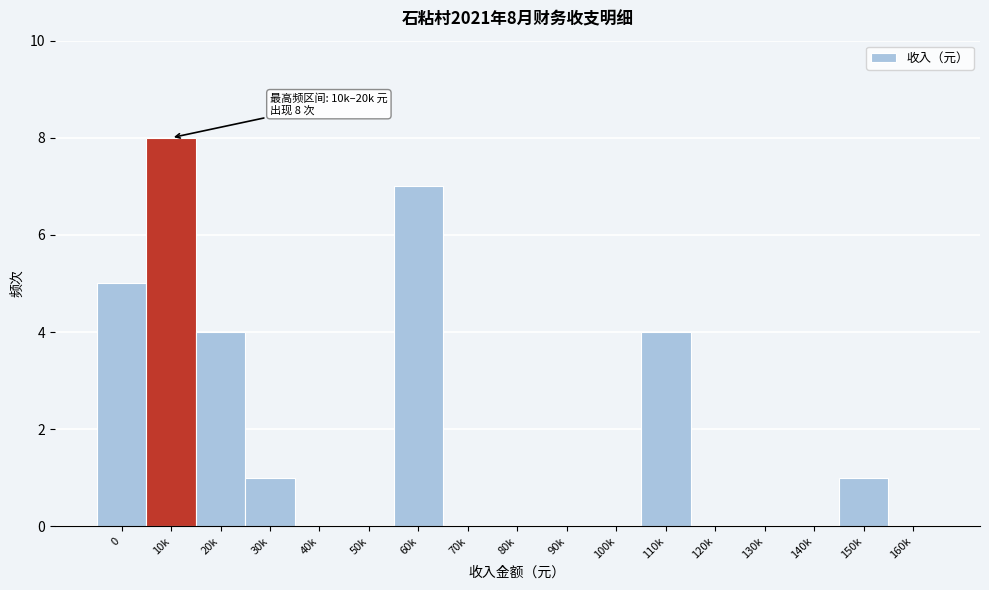

Reading left to right, list all the values displayed in this chart.

0=5	10k=8	20k=4	30k=1	40k=0	50k=0	60k=7	70k=0	80k=0	90k=0	100k=0	110k=4	120k=0	130k=0	140k=0	150k=1	160k=0